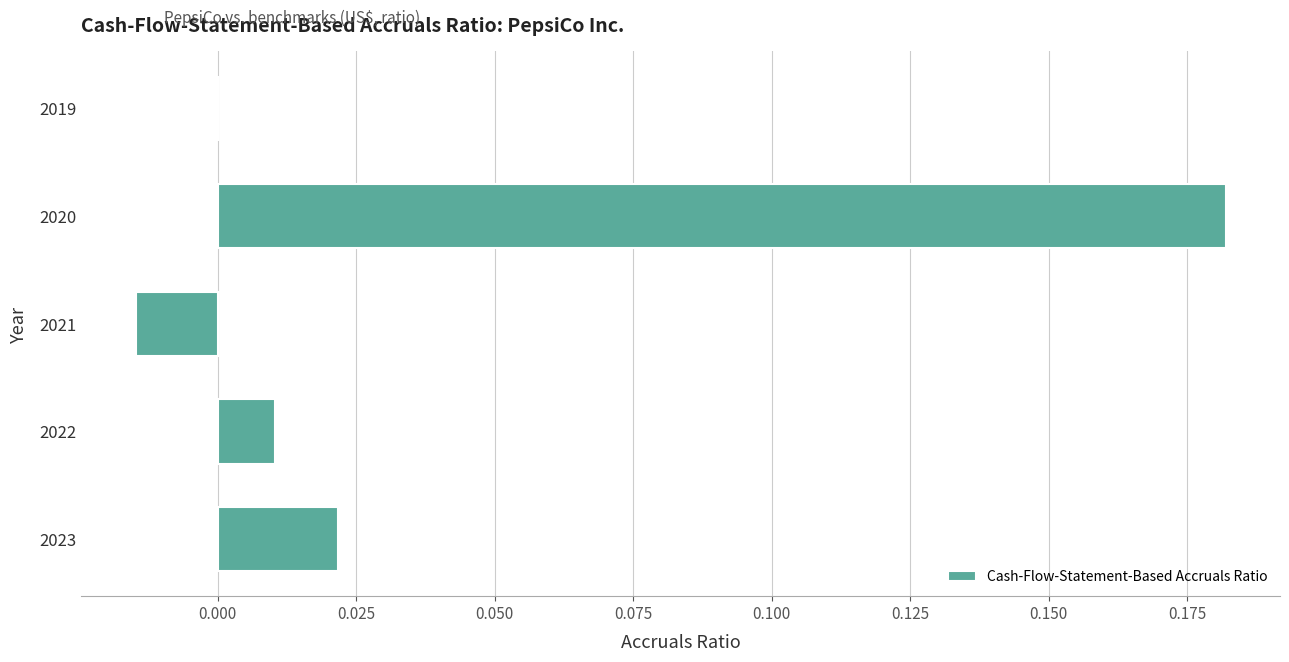

Is it true that the value at 2022 is 0.0?

True